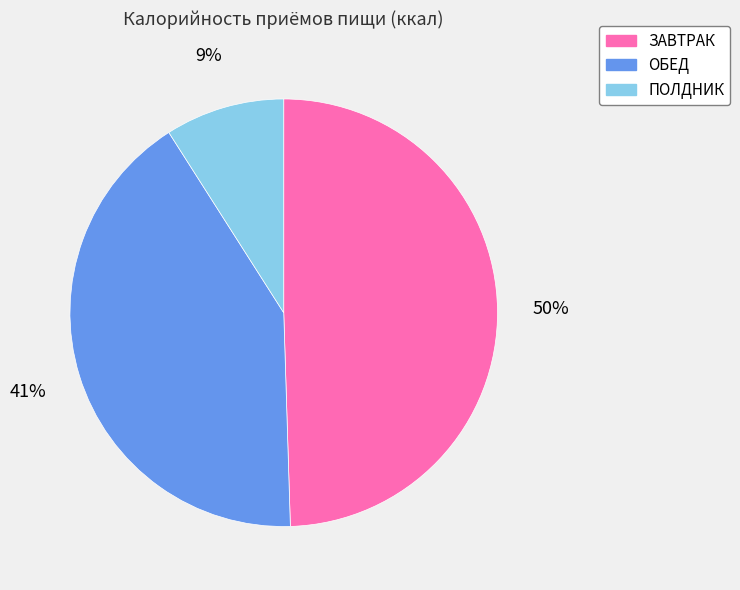

What is the ratio of the value at ПОЛДНИК to the value at ОБЕД?

0.2